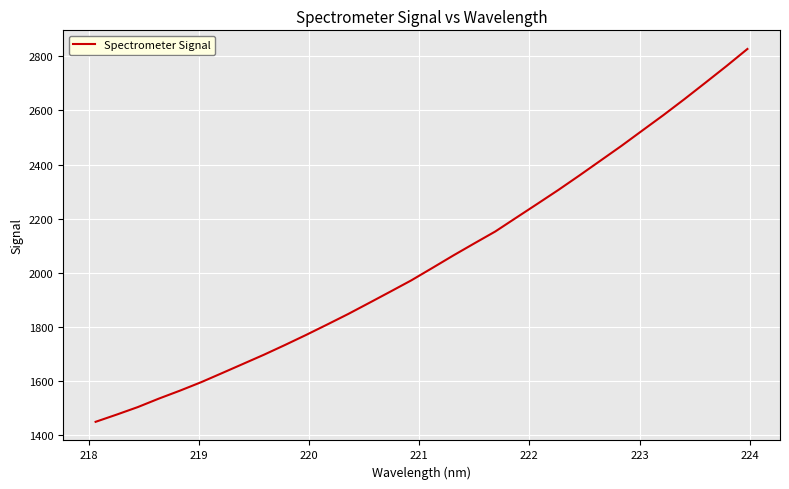

What is the difference between the maximum and minimum values?

1377.0